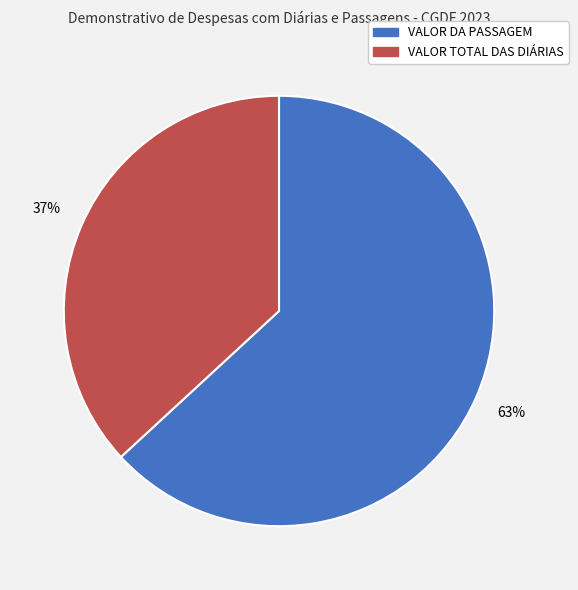

Approximately how many times larger is the value at VALOR DA PASSAGEM compared to VALOR TOTAL DAS DIÁRIAS?

1.7